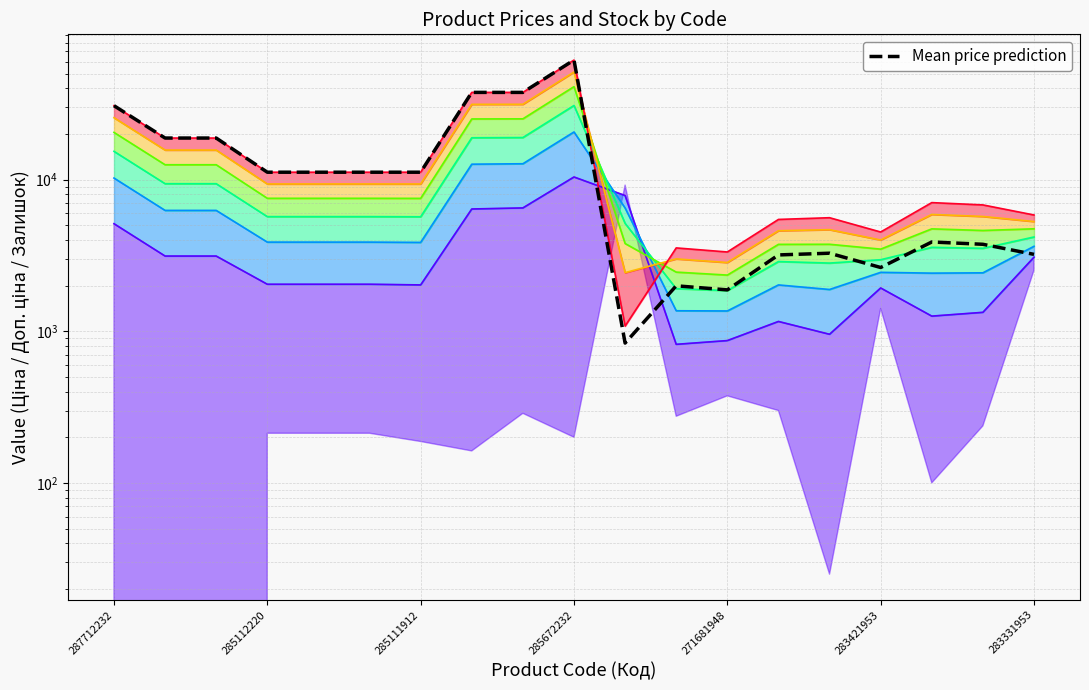

What is the difference between the second highest and minimum values?

36757.8